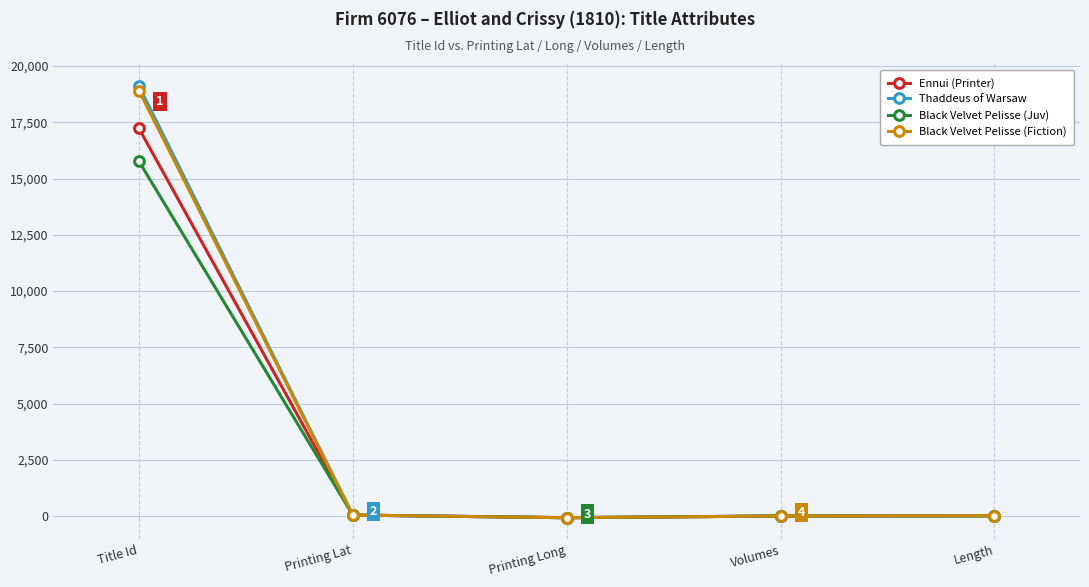

Is the value of Black Velvet Pelisse (Juv) at Title Id greater than the value of Black Velvet Pelisse (Fiction) at Length?

Yes